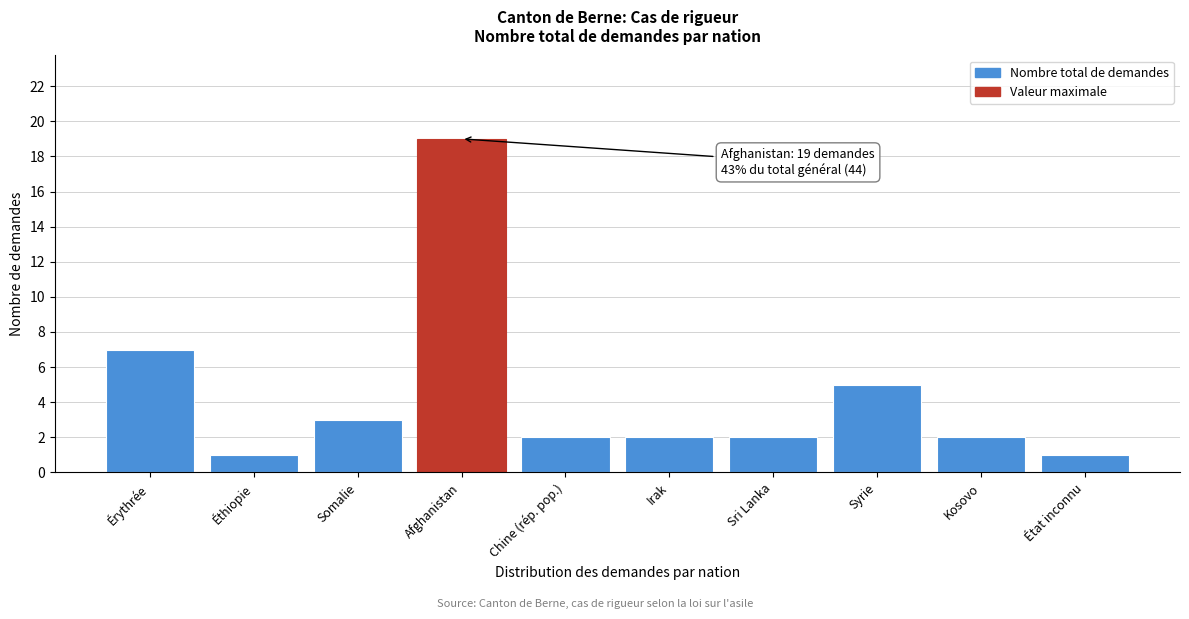

Reading right to left, transcribe all the data shown in this chart.

État inconnu=1	Kosovo=2	Syrie=5	Sri Lanka=2	Irak=2	Chine (rép. pop.)=2	Afghanistan=19	Somalie=3	Éthiopie=1	Érythrée=7